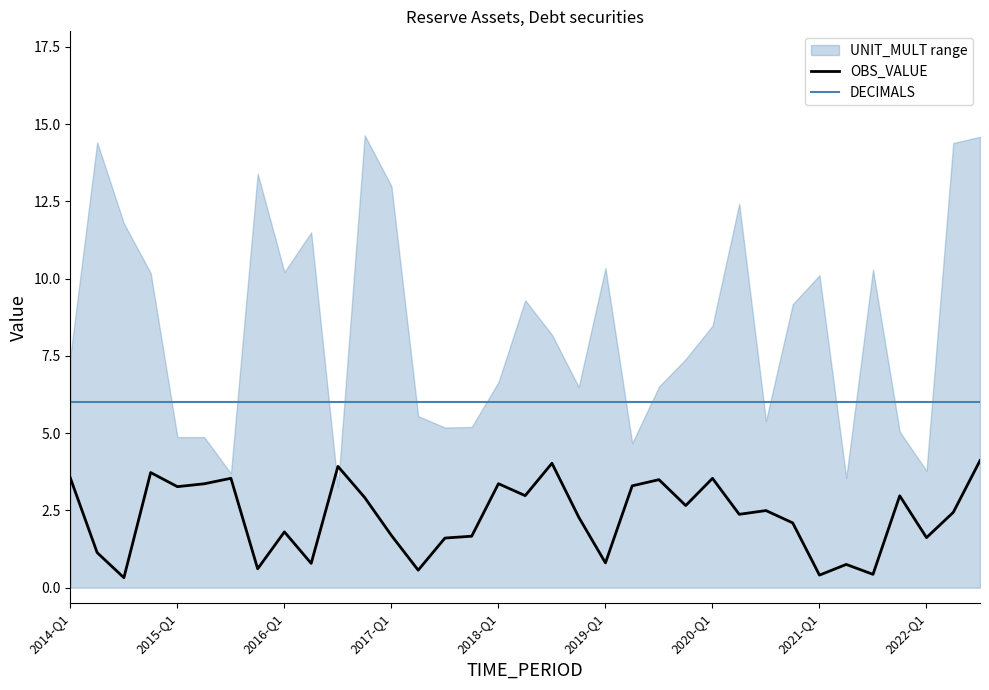

True or false: OBS_VALUE has a value of 1.3 at 2015-Q1.

False